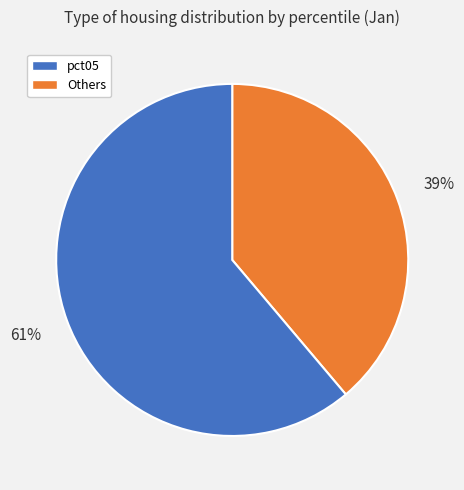

To the nearest percent, what is the average slice percentage?

50%